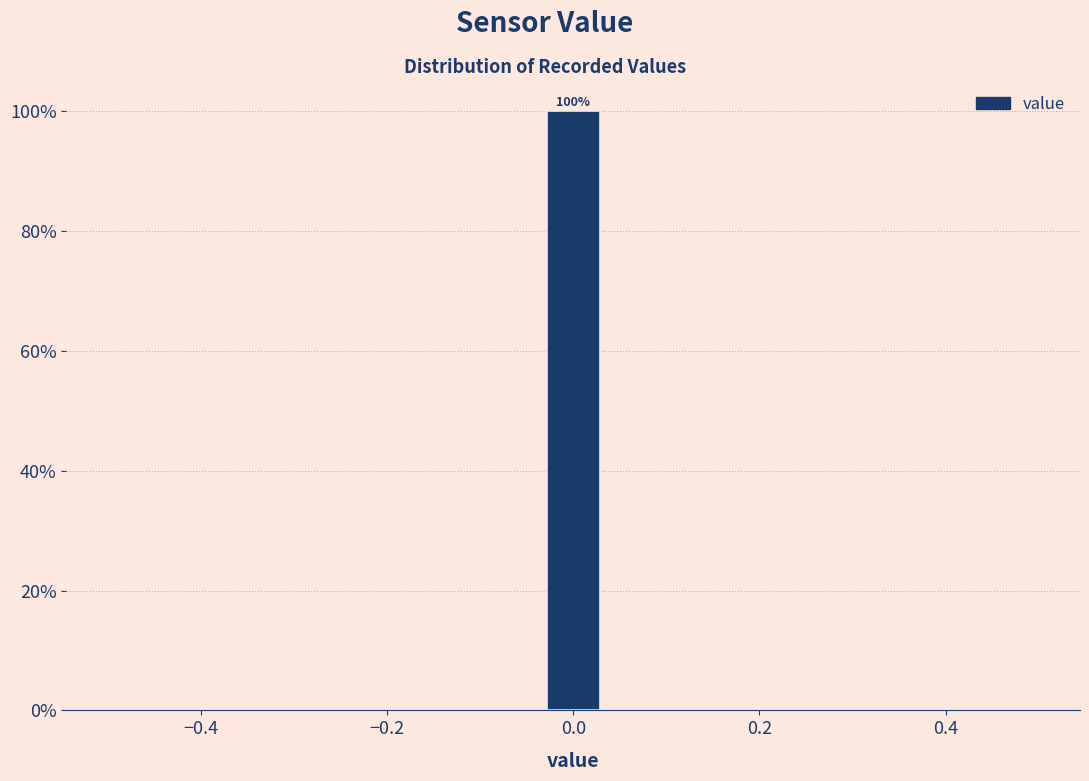

Read against the x-axis, roughly where is the centre of the tallest bar?

0.00